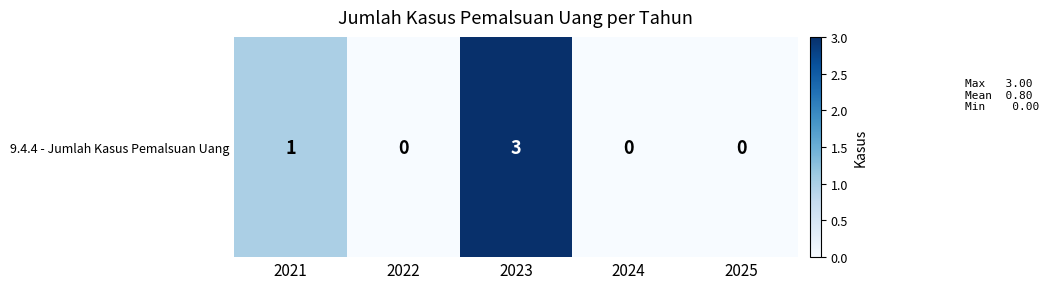

List the labels in order of value, smallest first.

2022, 2024, 2025, 2021, 2023